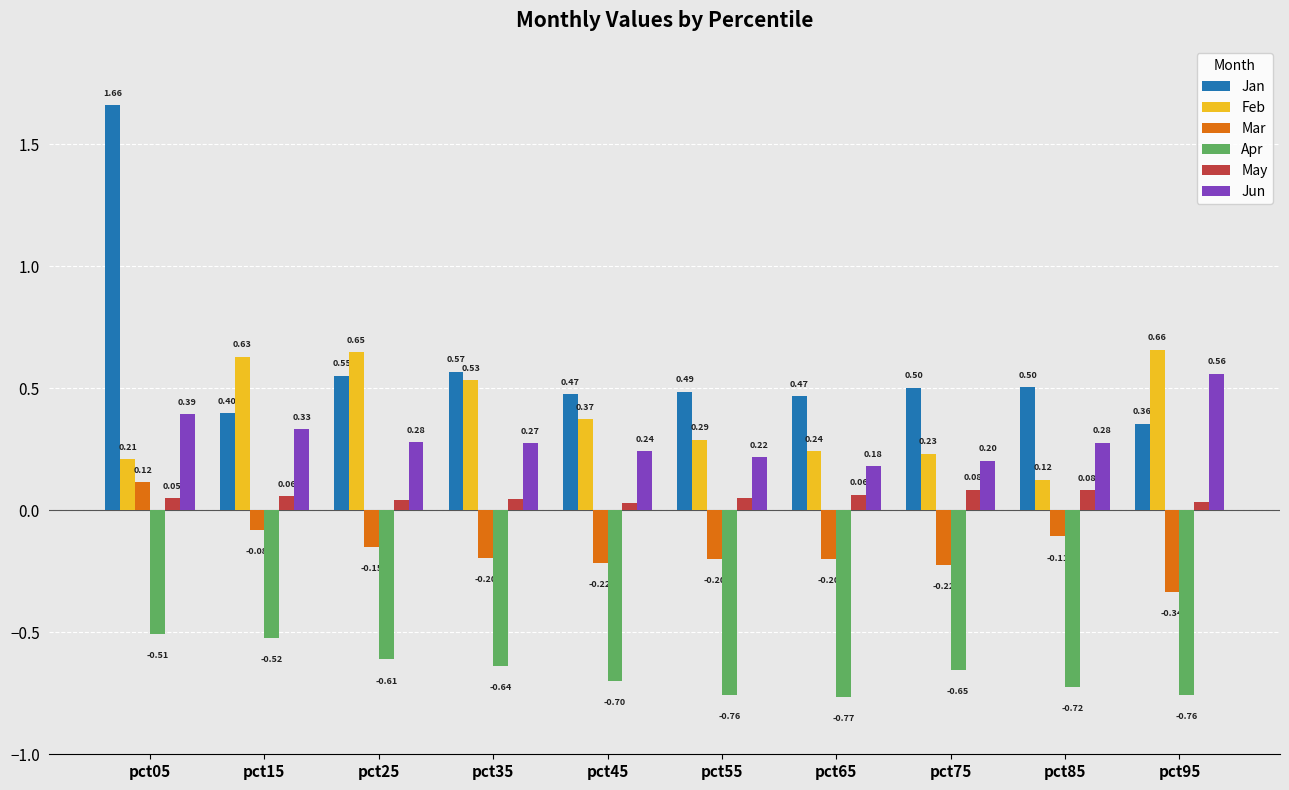

What is the difference between the second highest and minimum values in the Apr series?

0.2